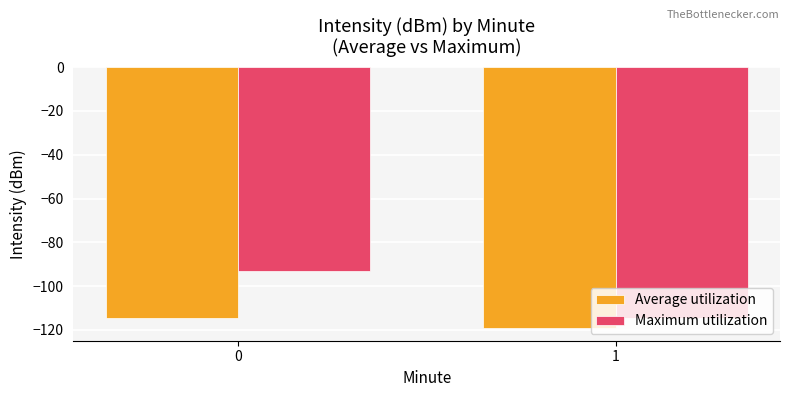

Is the value of Average utilization at 1 greater than the value of Maximum utilization at 0?

No